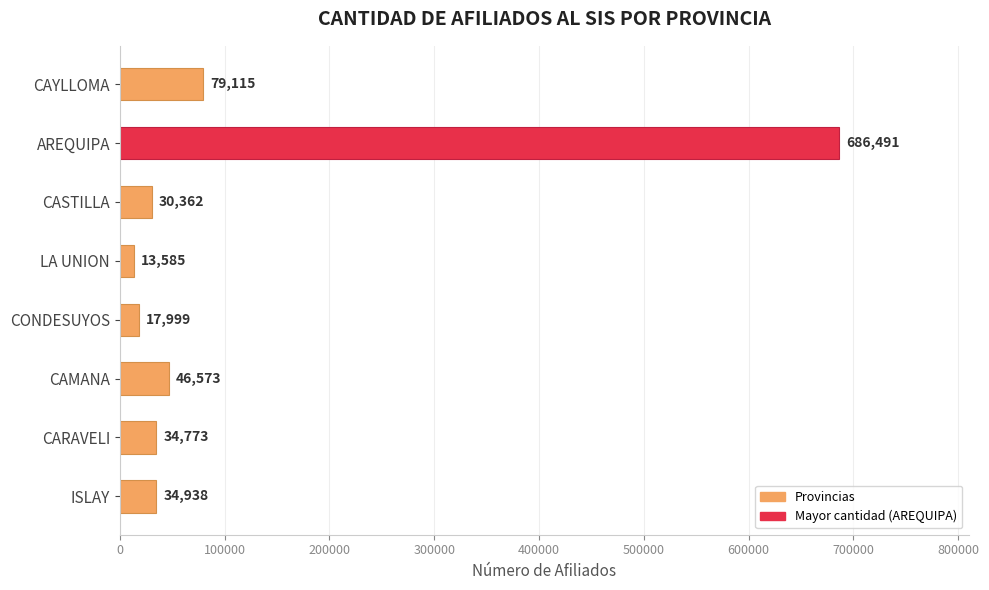

What is the greatest value displayed?

686491